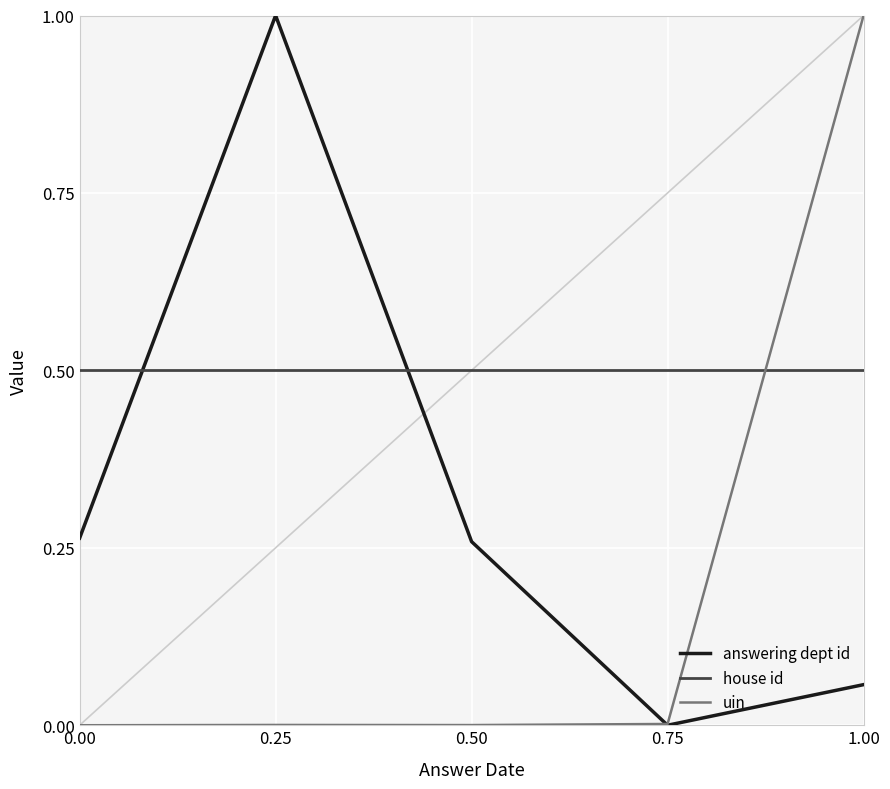

Rank the series by their maximum value, from lowest to highest.

house id, answering dept id, uin